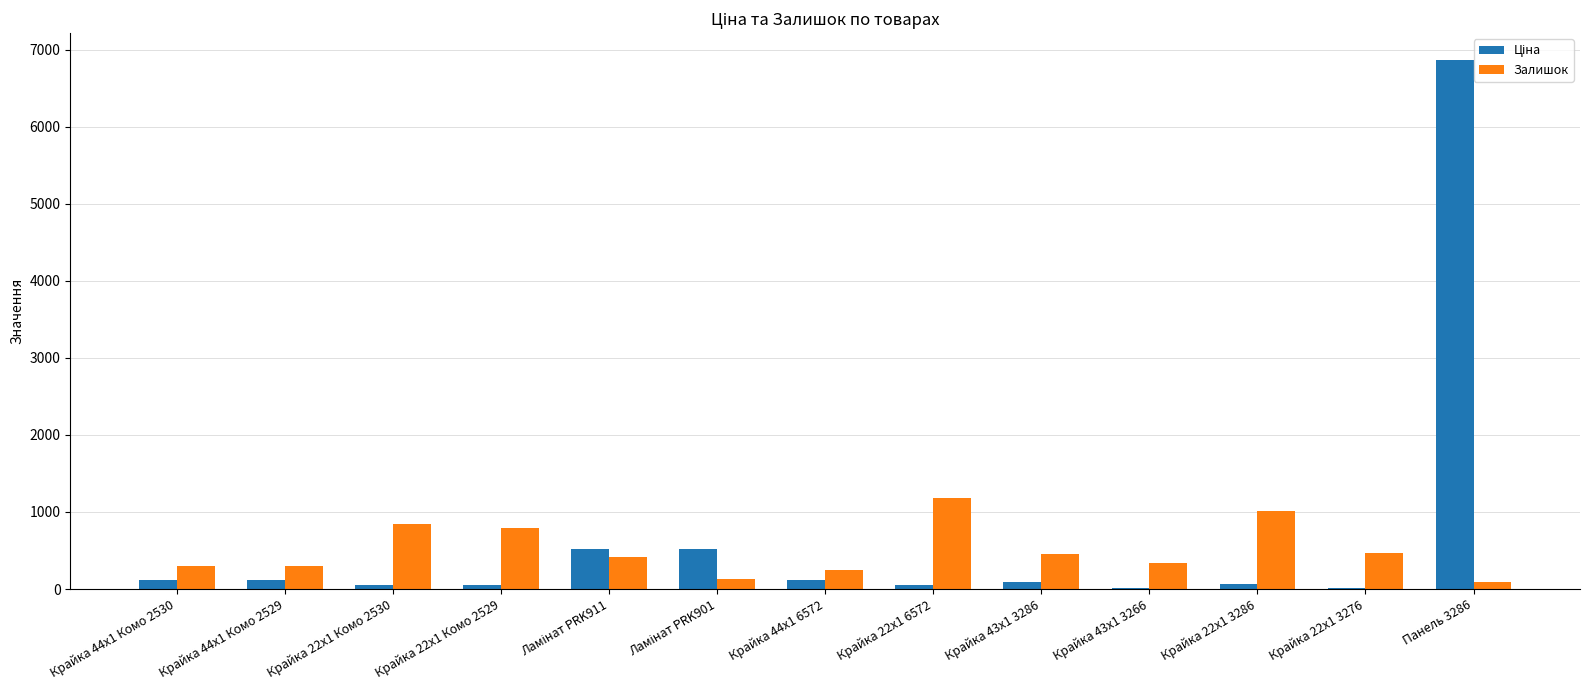

How many groups of bars are there?

13